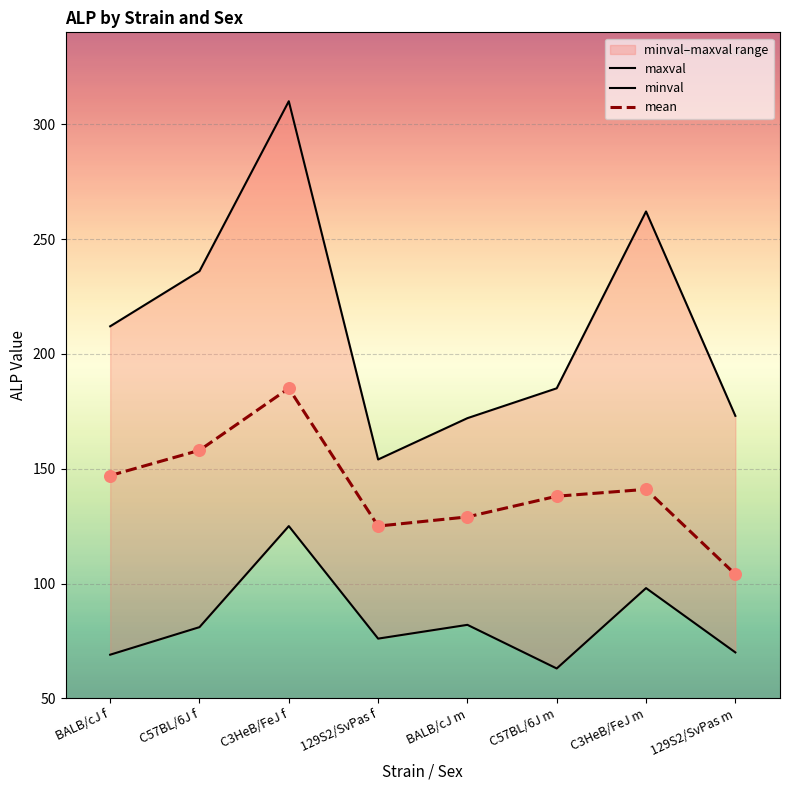

Which series has the largest Y range (max minus min)?

maxval